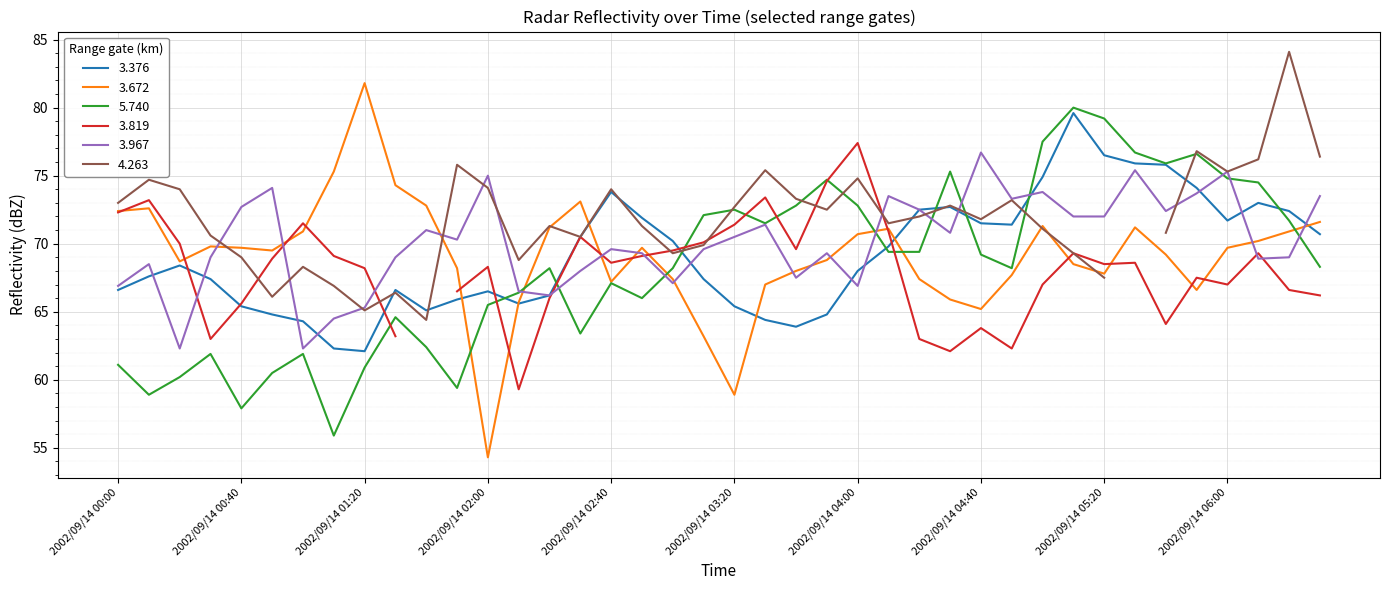

What is the maximum value for 3.672?

81.8